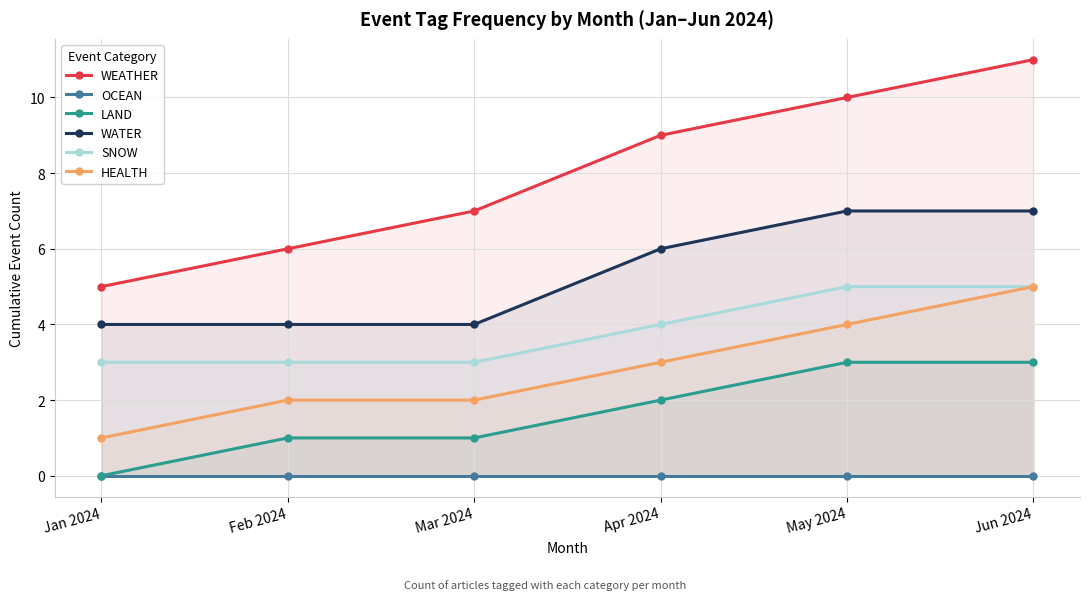

What is the sum of the WATER values at Jun 2024 and Jan 2024?

11